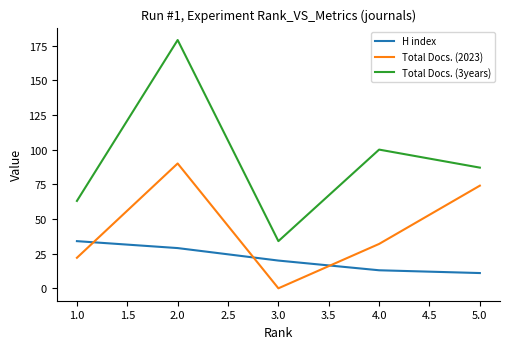

Between which two adjacent categories do Total Docs. (2023) and H index first intersect?

1.0 and 2.0